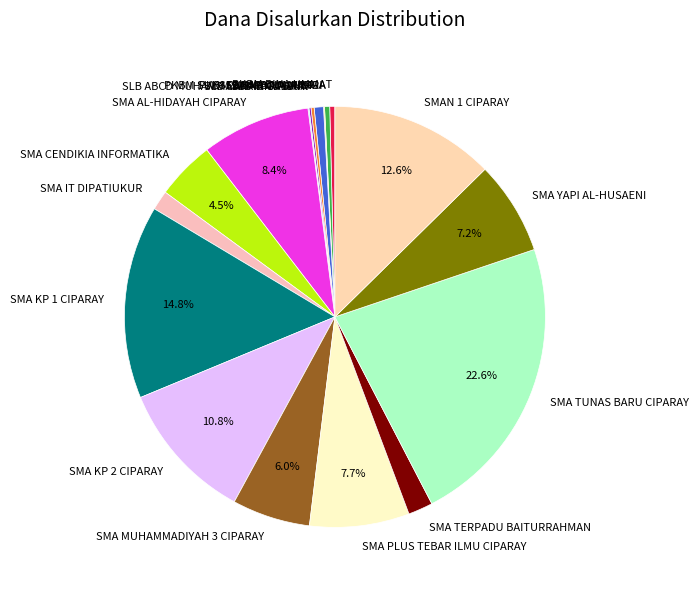

What is the largest slice in the pie chart?

SMA TUNAS BARU CIPARAY